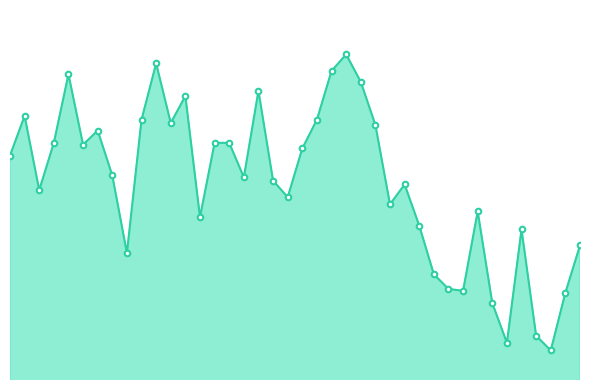

How many interior local valleys (lower than both neighbors) does the data have?

11